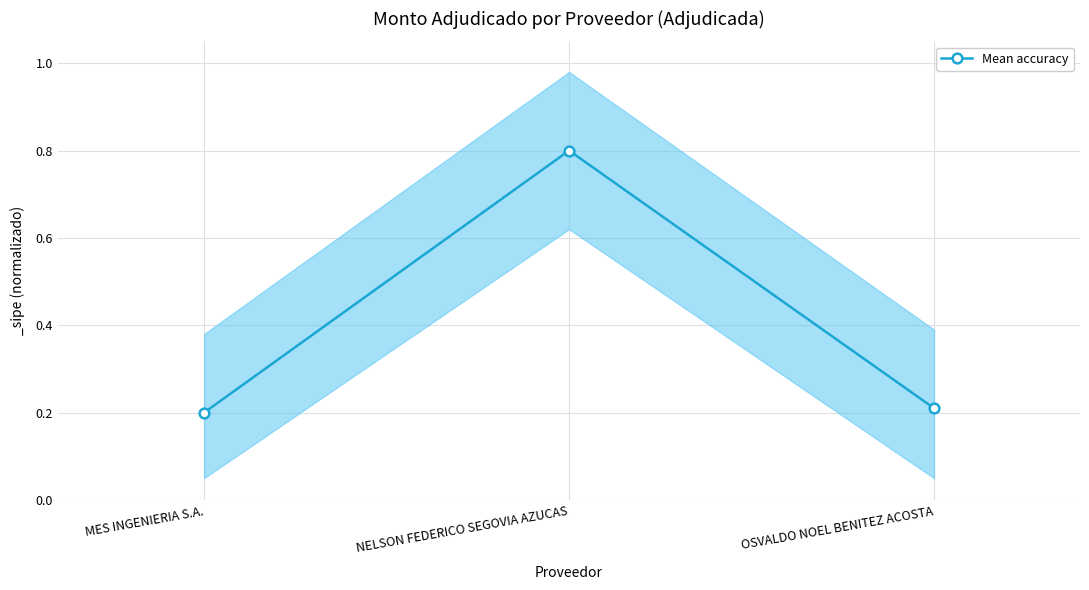

What is the label of the 2nd point from the right?

NELSON FEDERICO SEGOVIA AZUCAS